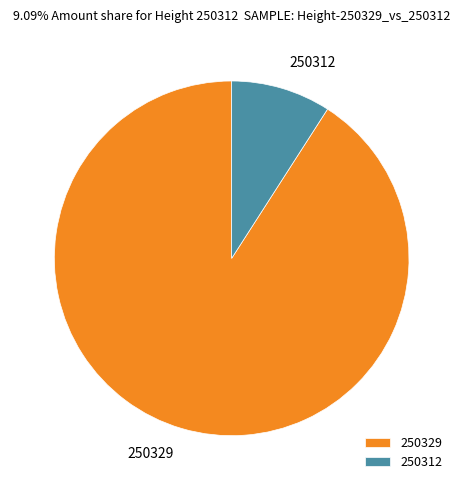

Rank the categories by value from lowest to highest.

250312, 250329